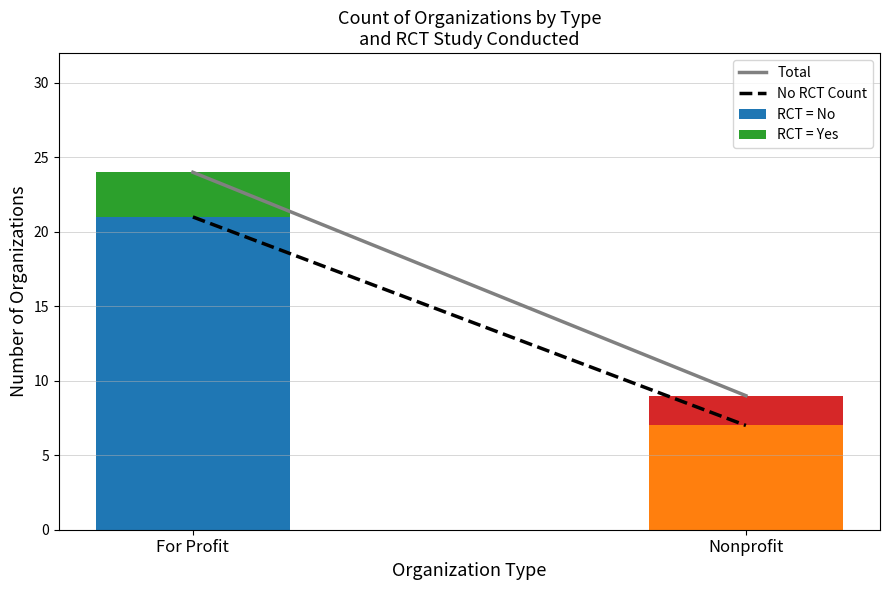

Reading left to right, what are the values for RCT = No?

For Profit=21	Nonprofit=7